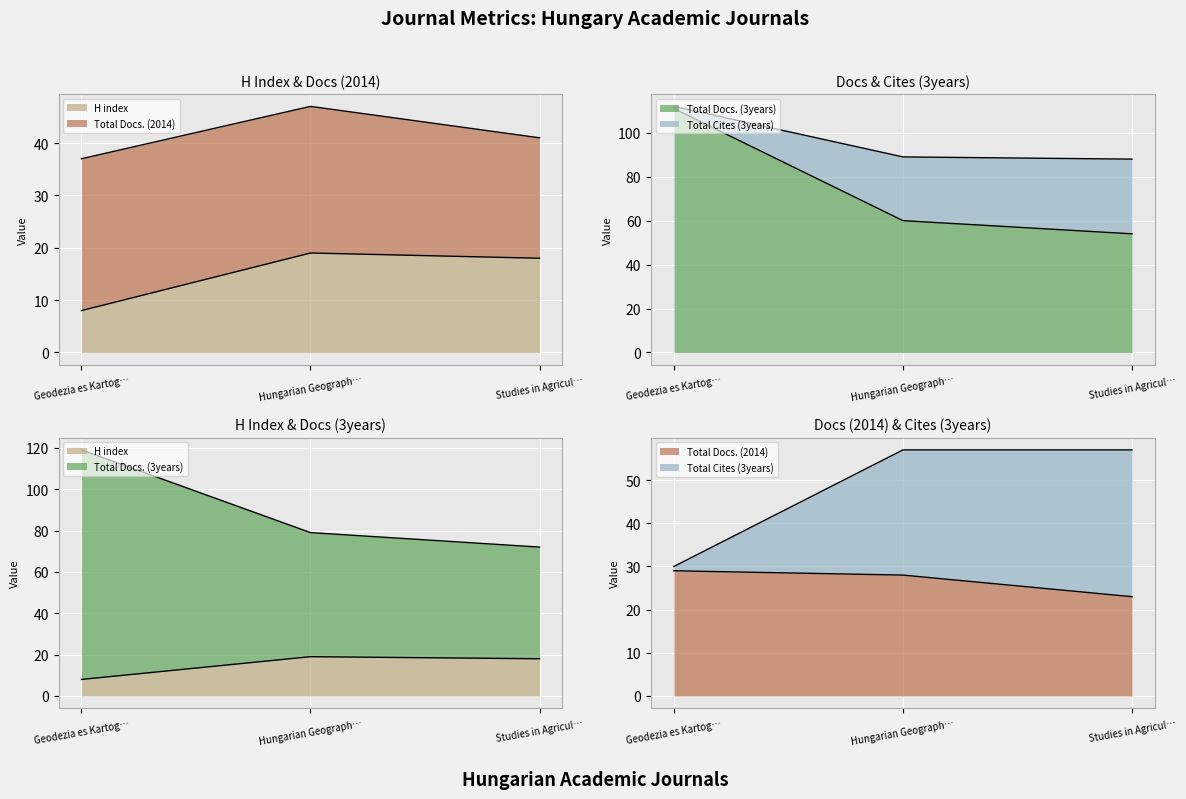

What is the label of the 3rd point from the right?

Geodezia es Kartog…